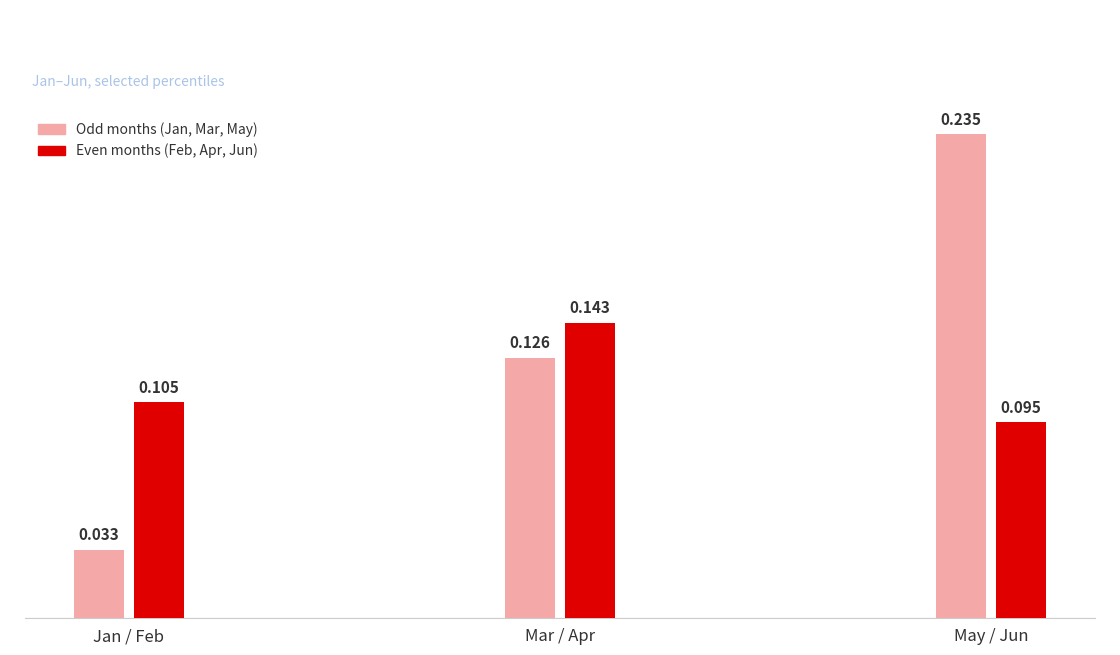

Is it true that Mar equals 0.1 at pct15?

True